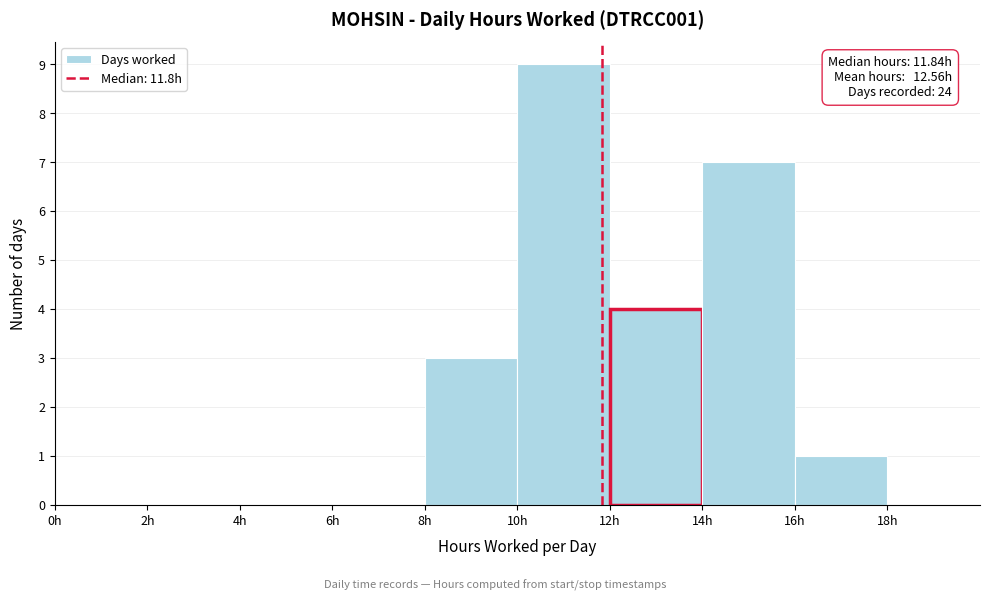

Over which range of the x-axis is the bar tallest?

10 to 12